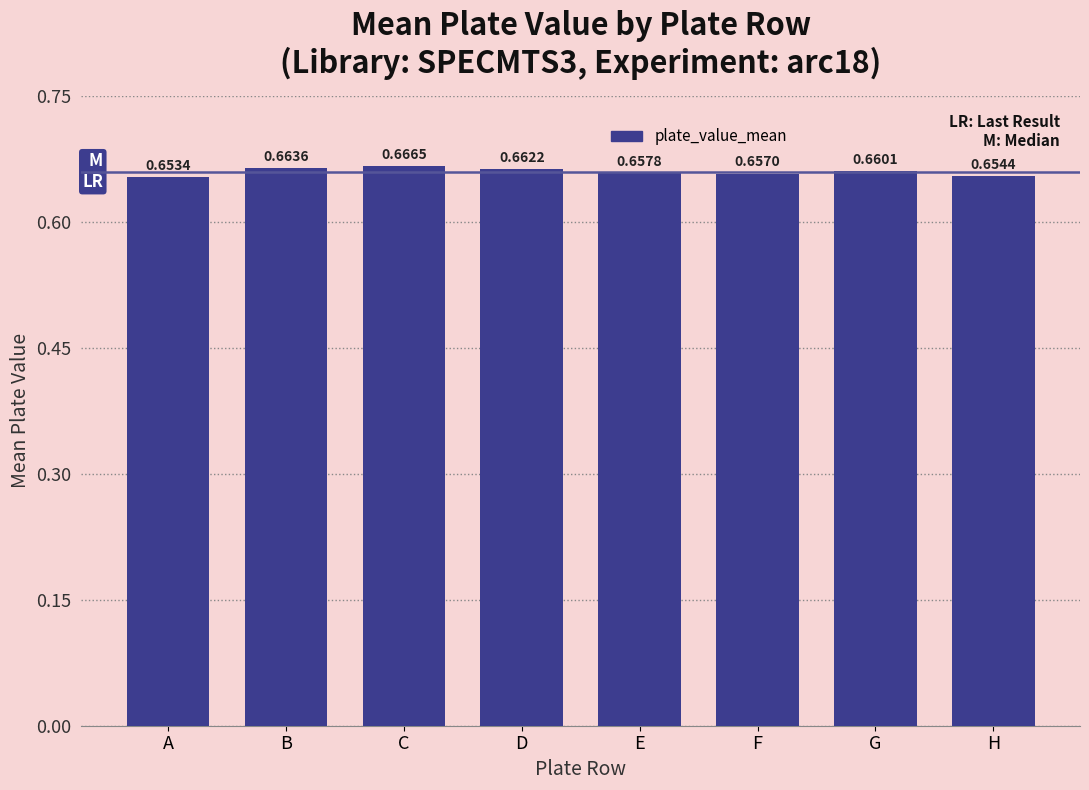

Which label corresponds to the largest value in the chart?

C